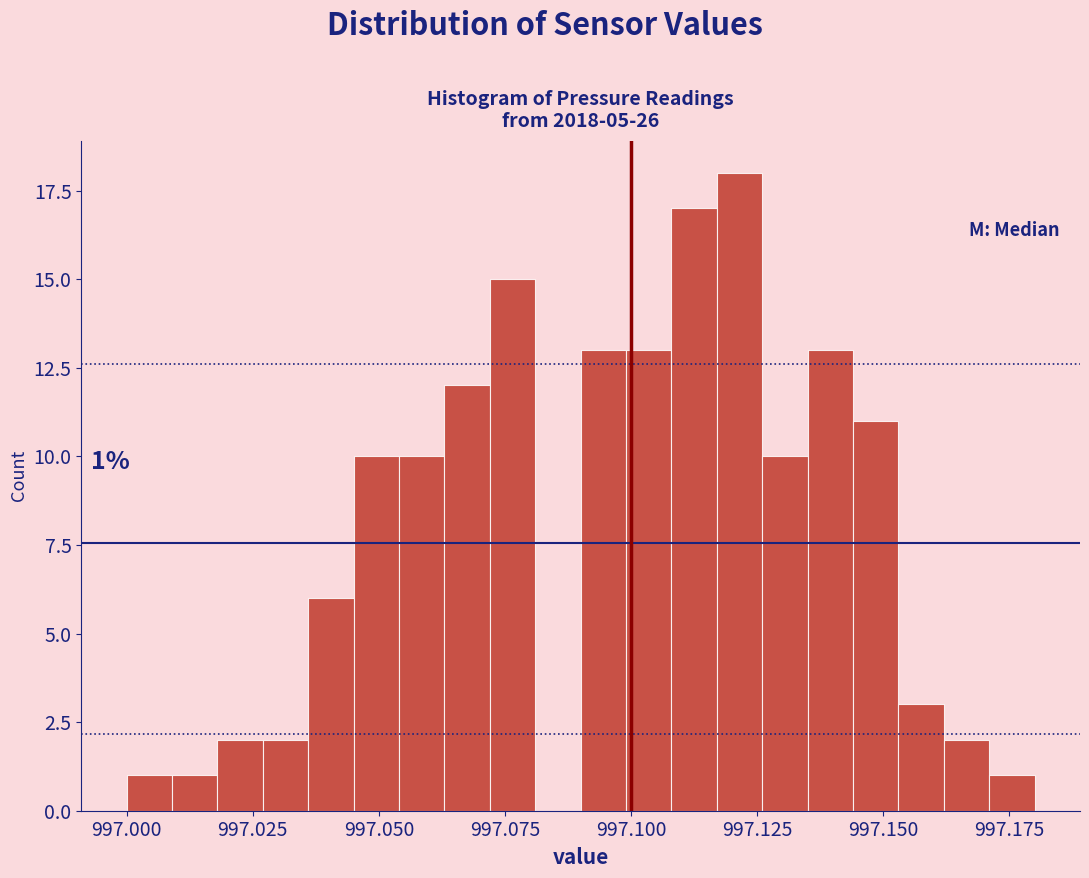

Around what value on the x-axis is the tallest bar? Give the approximate position of its centre, as read against the axis.

997.120